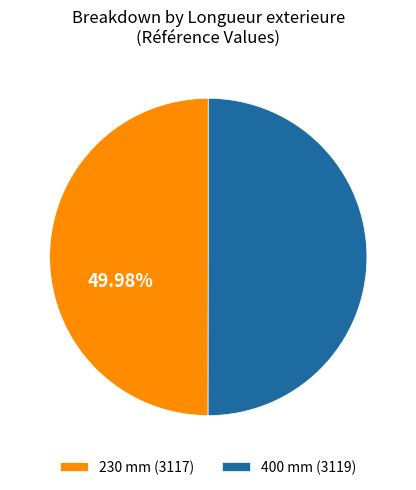

How many segments does this pie chart have?

2